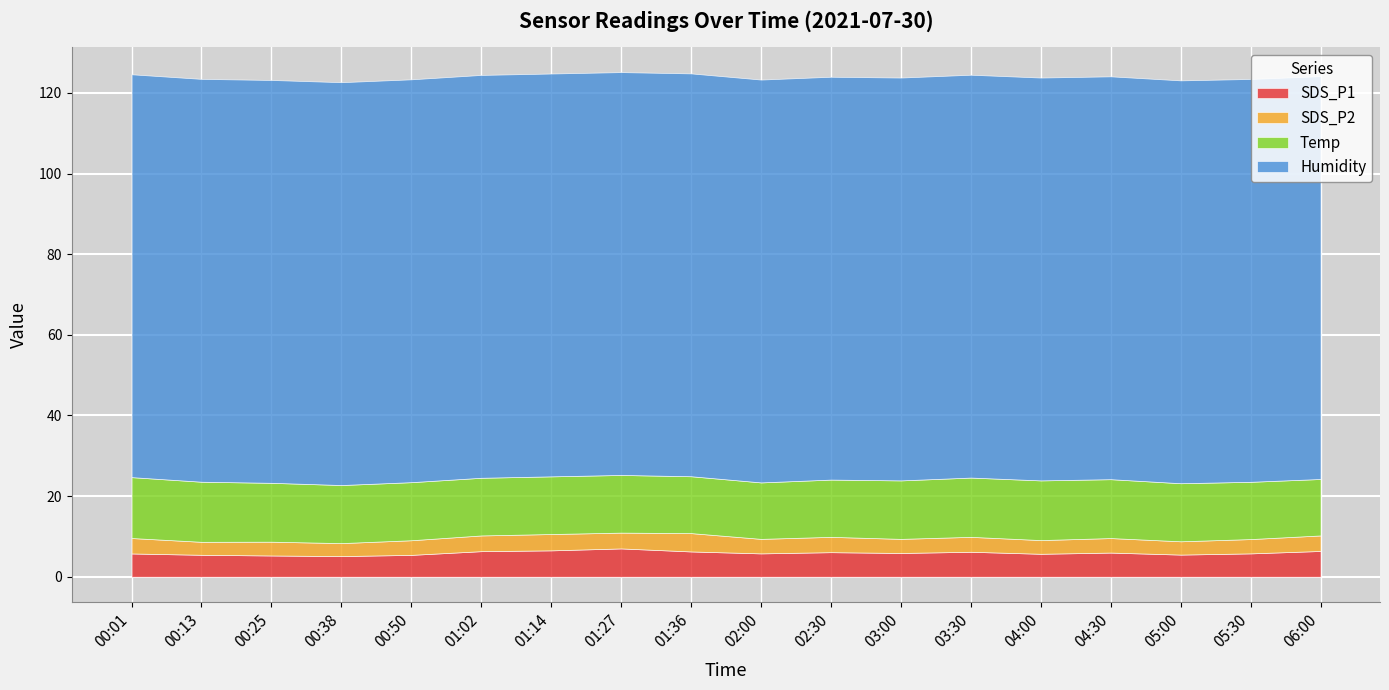

What is the minimum value shown in the chart?

3.2